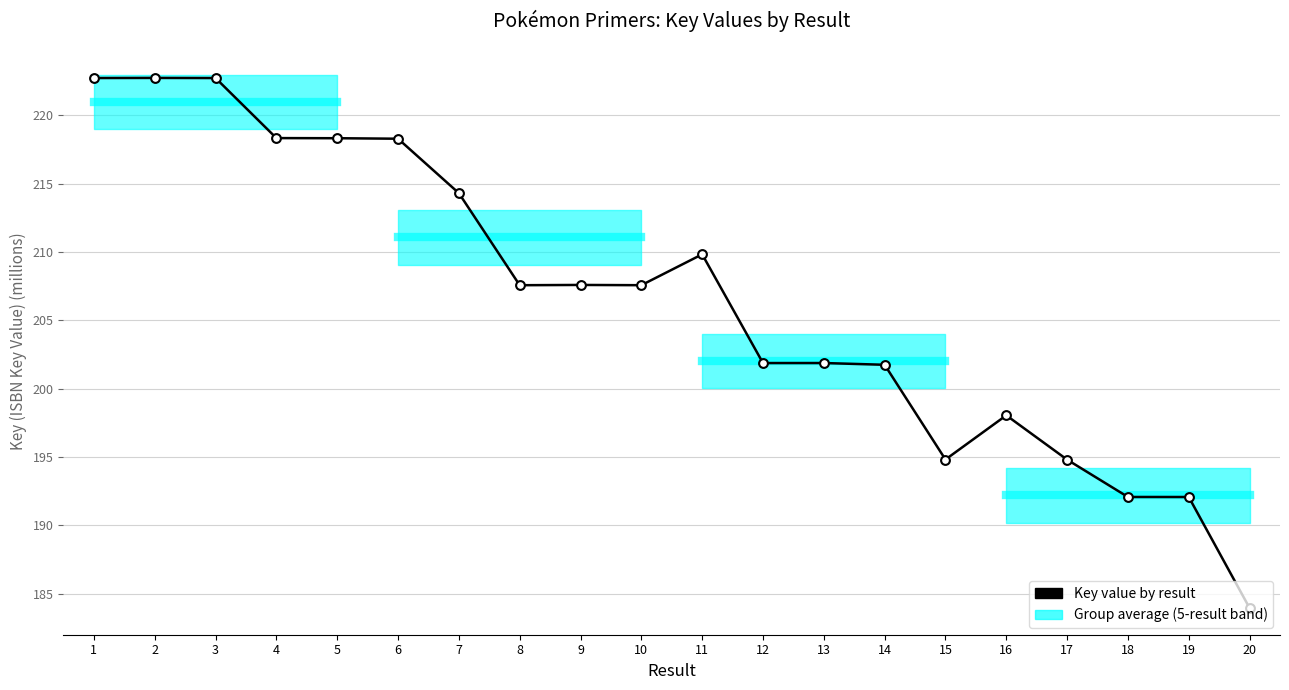

Which has a higher value, 11 or 20?

11